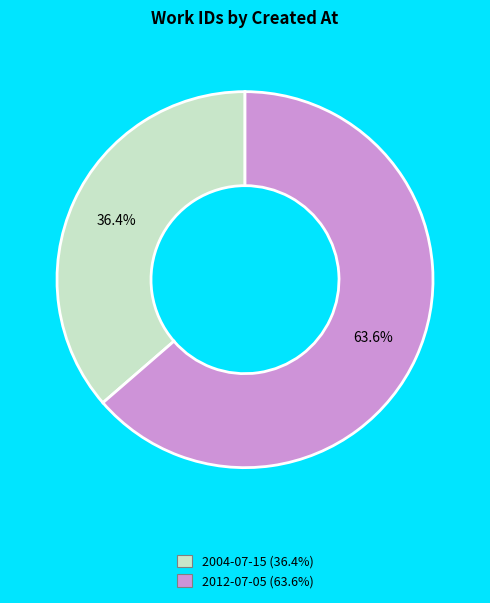

To the nearest percent, what percentage of the pie is 2012-07-05?

64%